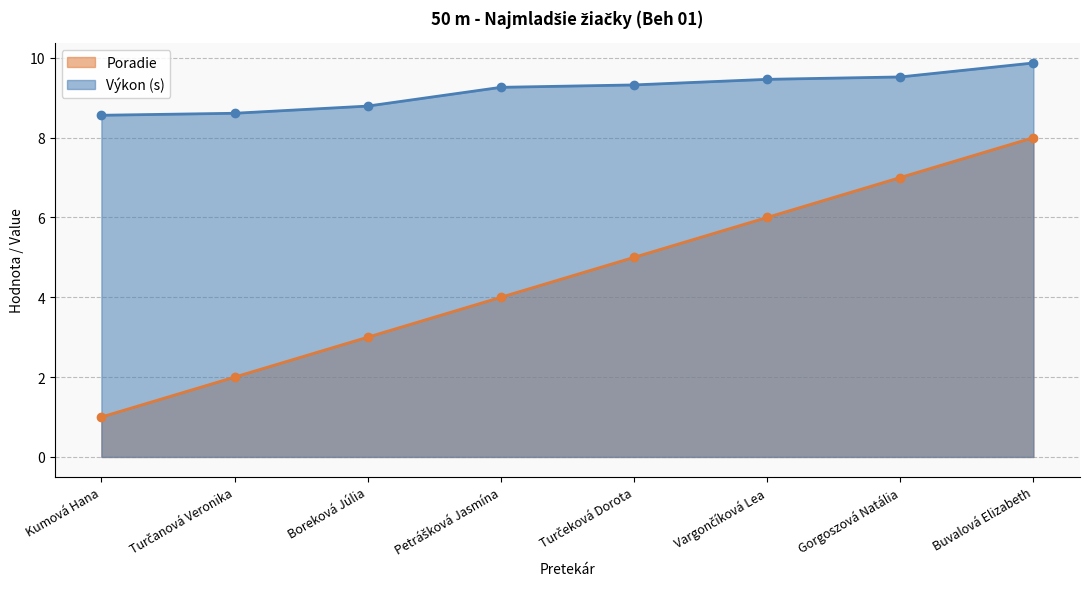

Which has a higher value, Turčeková Dorota or Kumová Hana?

Turčeková Dorota